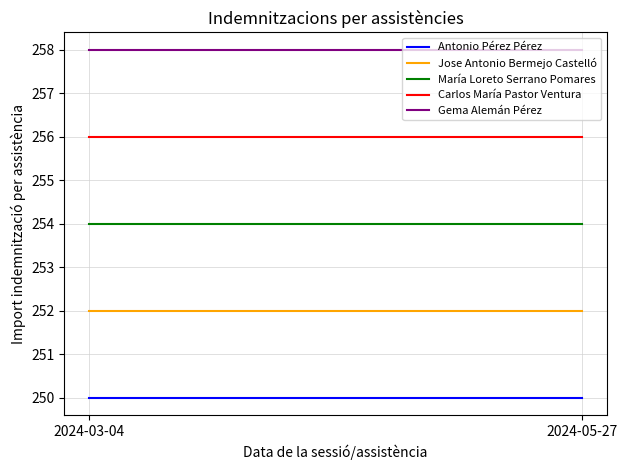

At which category does the chart reach its peak across all series?

2024-03-04